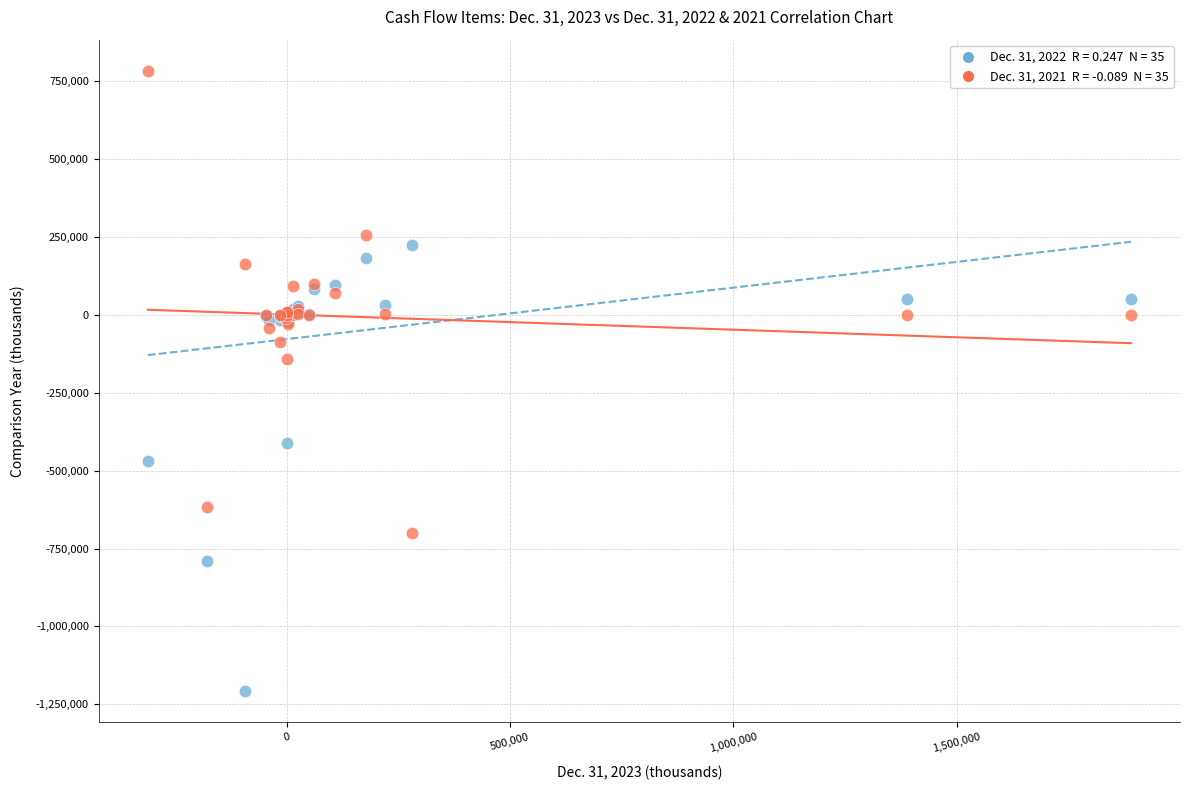

Across all series, what Y value is closest to -212216?

-140288